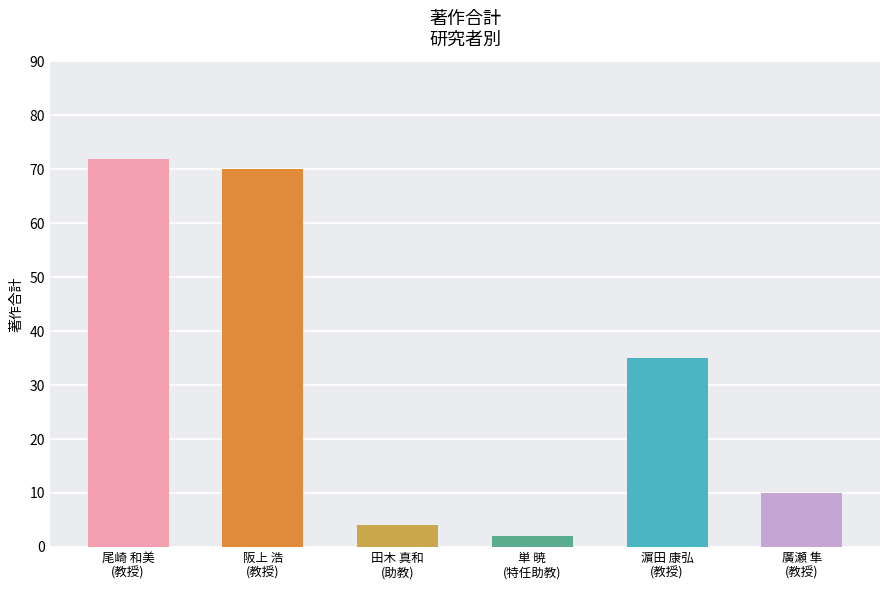

Reading left to right, extract all data points from this chart.

72	70	4	2	35	10